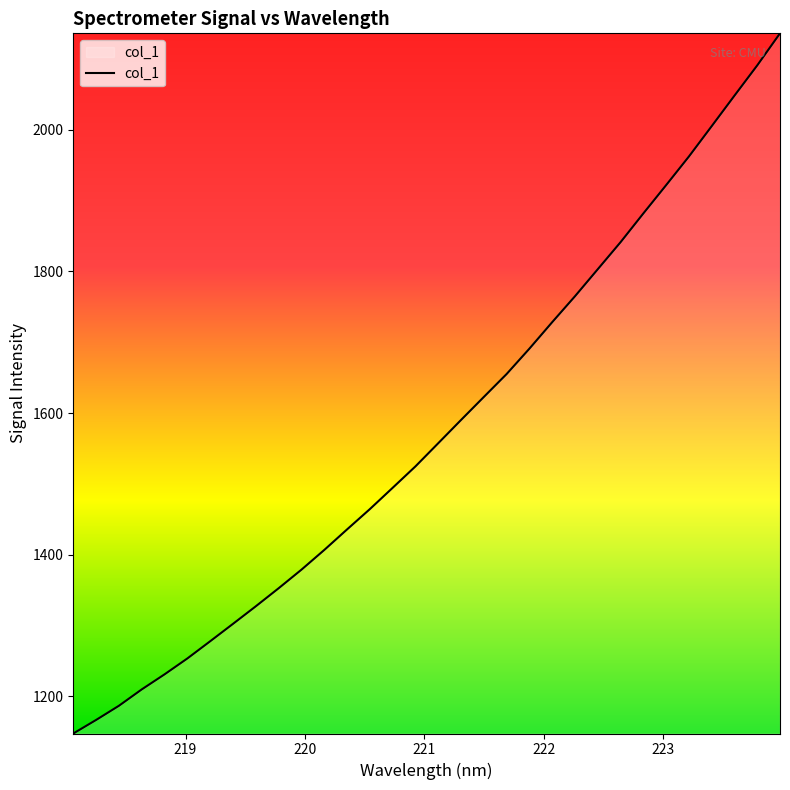

What is the greatest value displayed?

2136.3